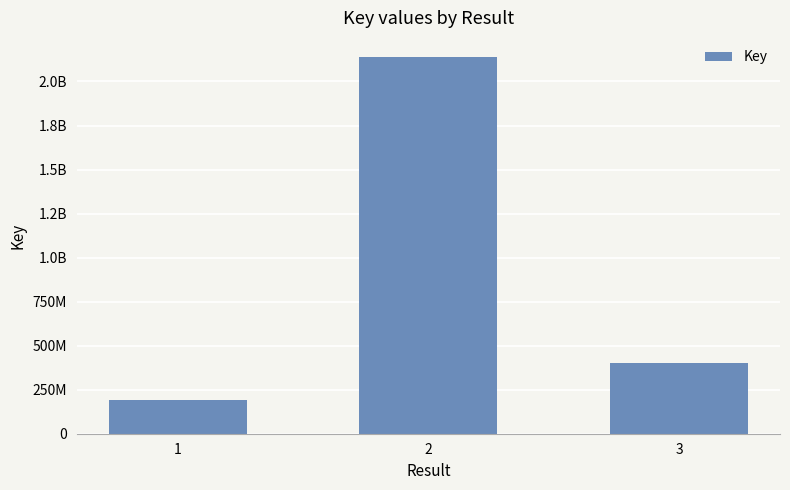

What is the greatest value displayed?

2140567401